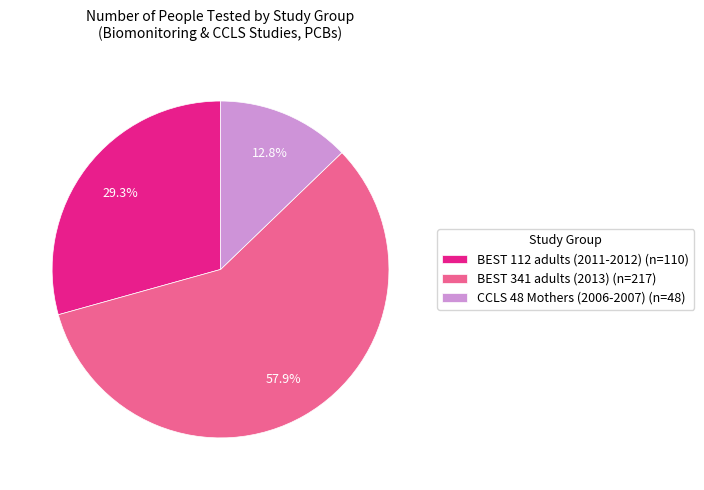

Does CCLS 48 Mothers (2006-2007) (n=48) represent more than half of the total?

No